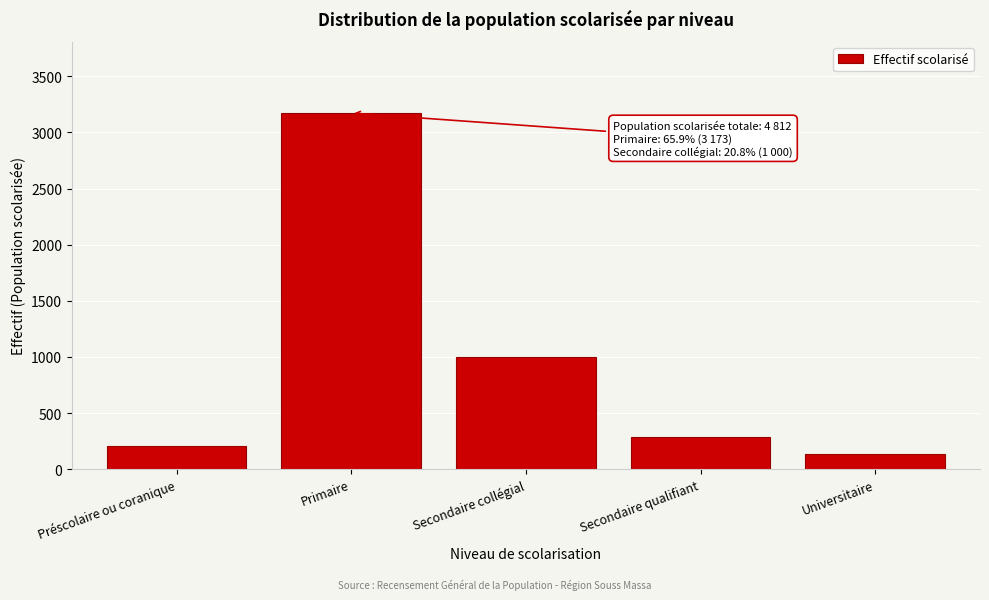

Reading left to right, extract all data points from this chart.

210	3173	1000	290	139